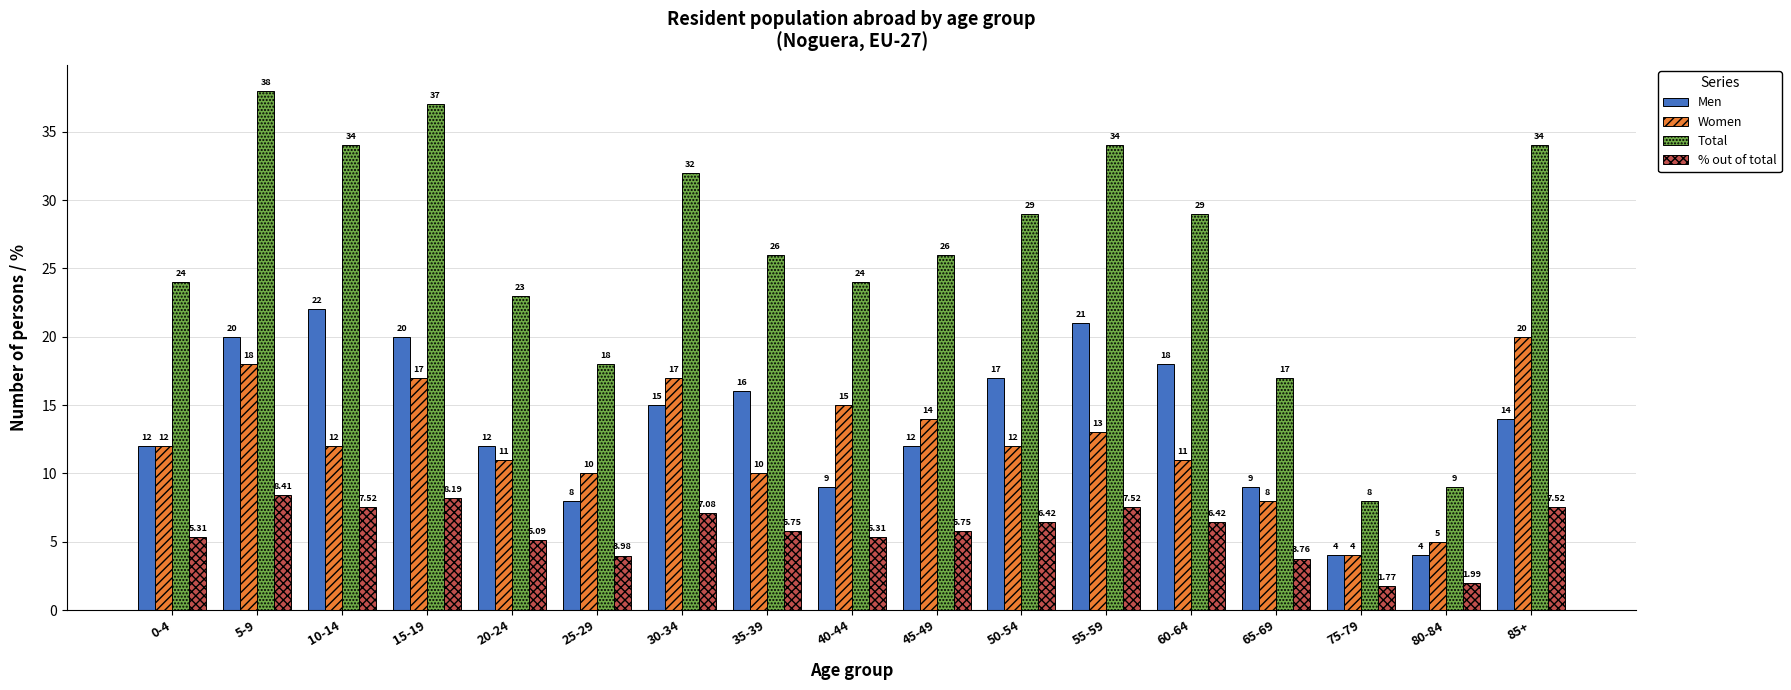

What value does the Men series have at 30-34?

15.0